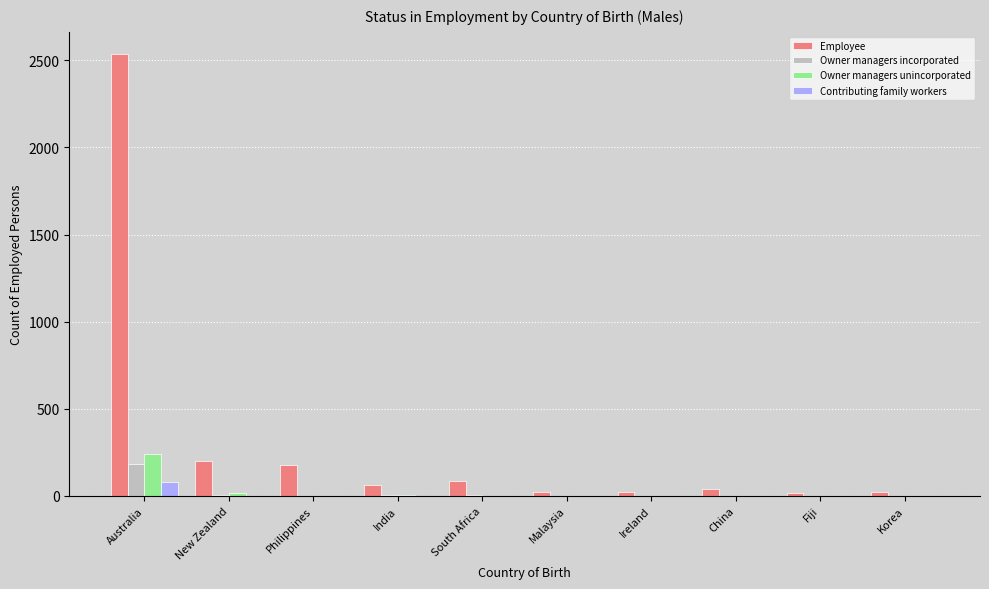

Which series changed the most between Philippines and Malaysia?

Employee